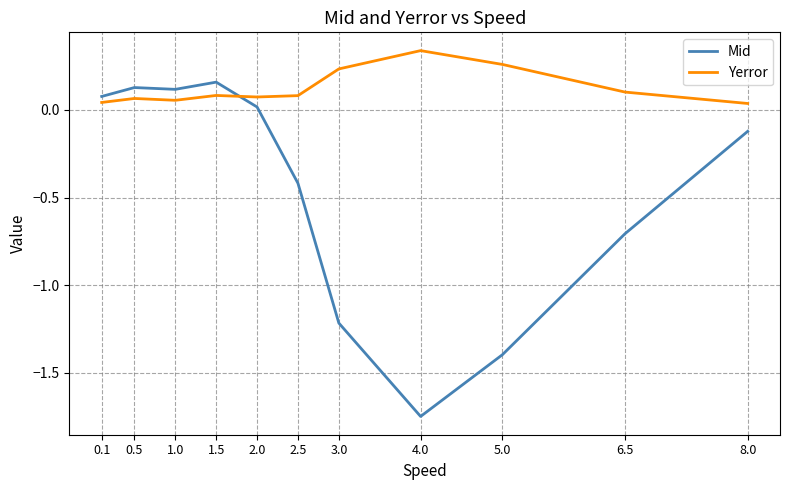

At which label does Yerror reach its peak?

4.0